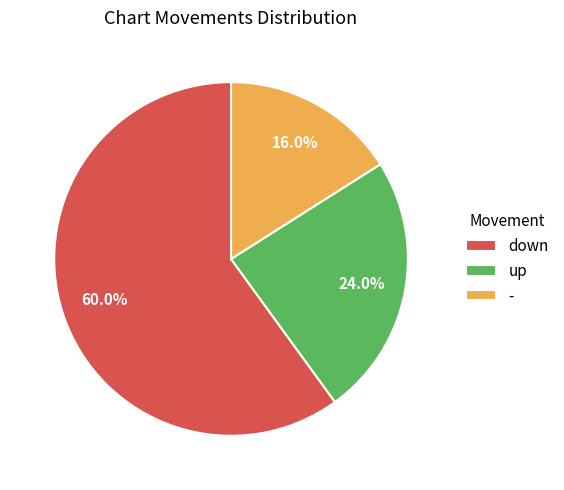

To the nearest percent, what is the average slice percentage?

33%